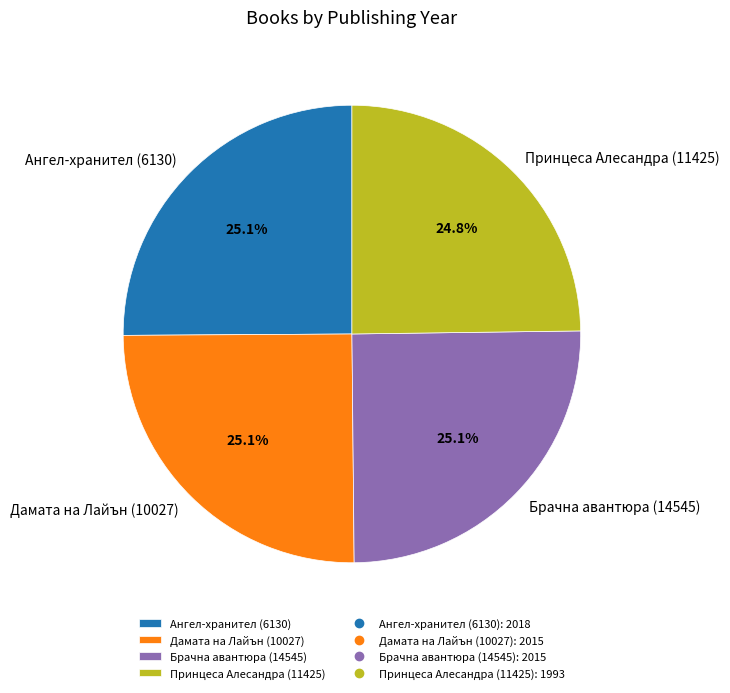

What is the ratio of the value at Ангел-хранител (6130) to the value at Брачна авантюра (14545)?

1.0